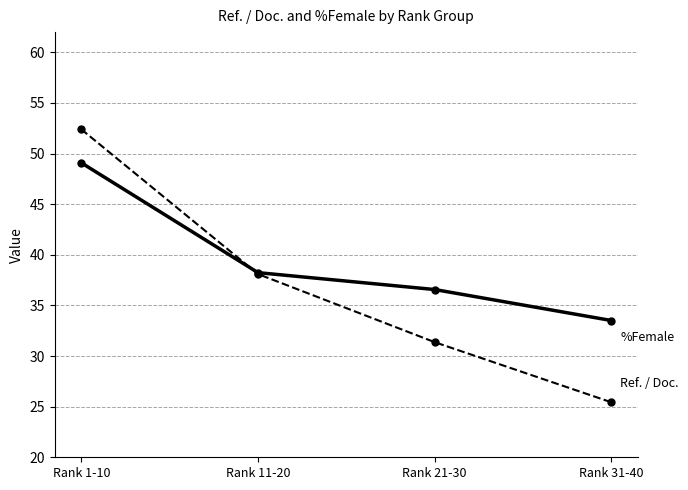

At which category does the chart reach its peak across all series?

Rank 1-10